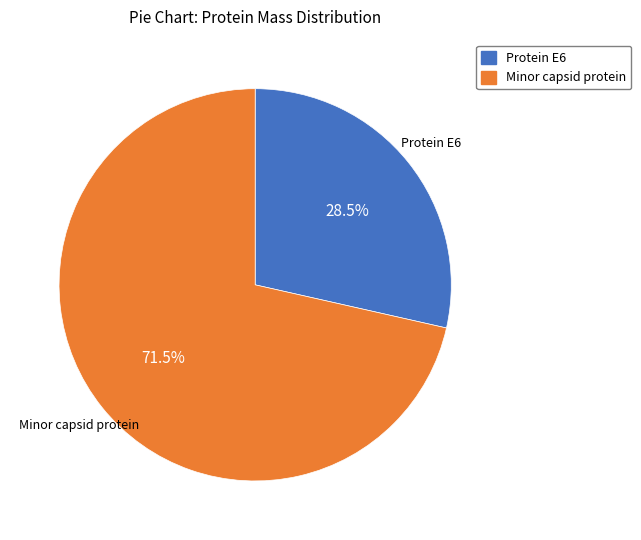

Which slice is the largest?

Minor capsid protein